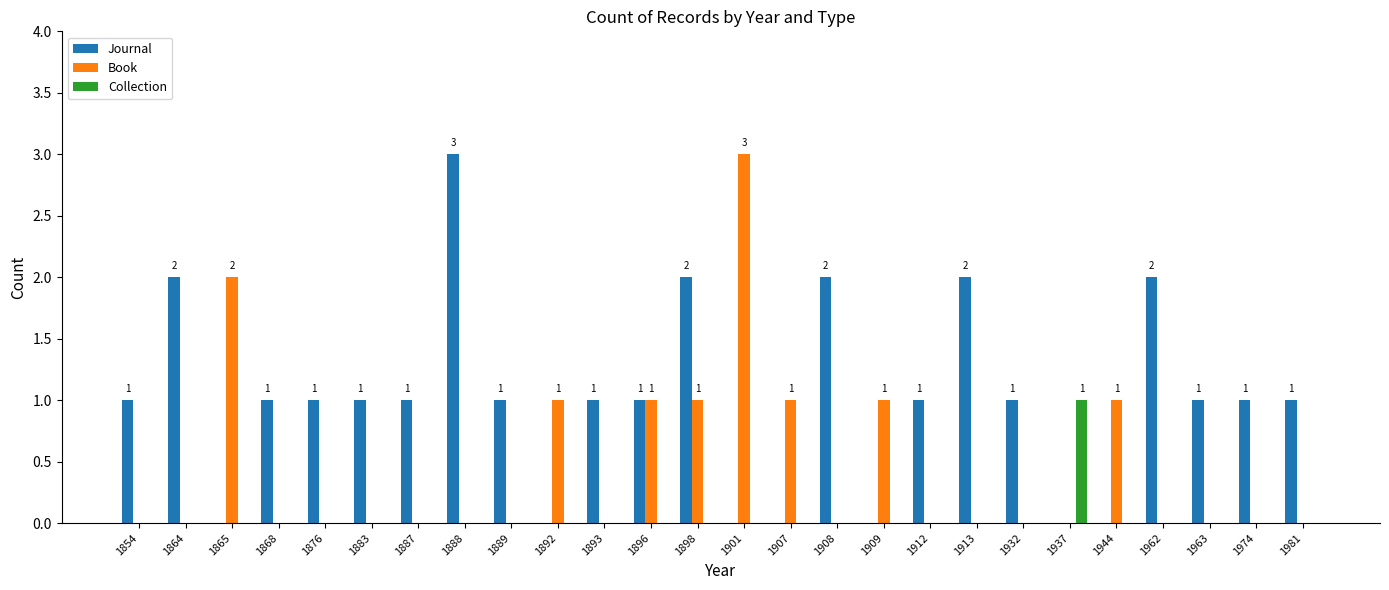

Is the value of Journal at 1908 greater than the value of Book at 1913?

Yes